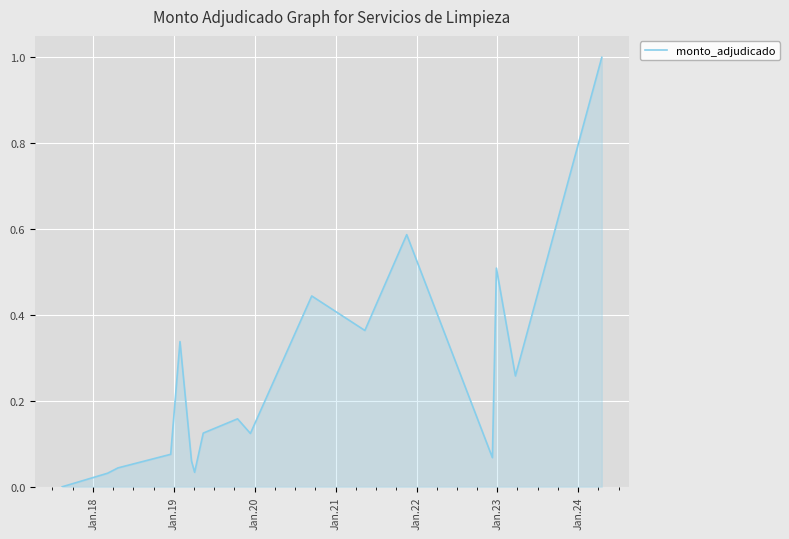

What is the maximum value shown in the chart?

1.0